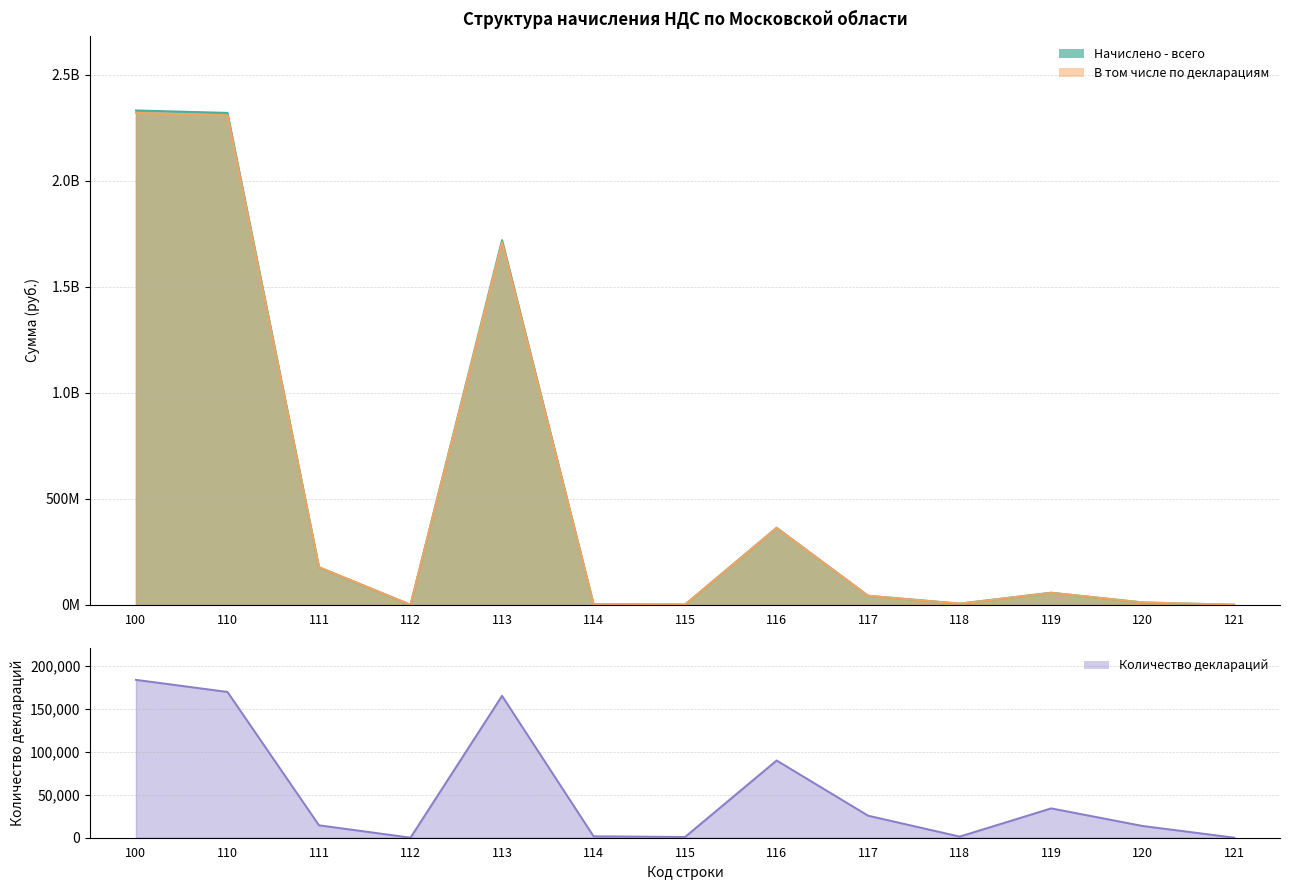

Rank the series by their maximum value, from highest to lowest.

Начислено - всего, В том числе по декларациям, Количество деклараций